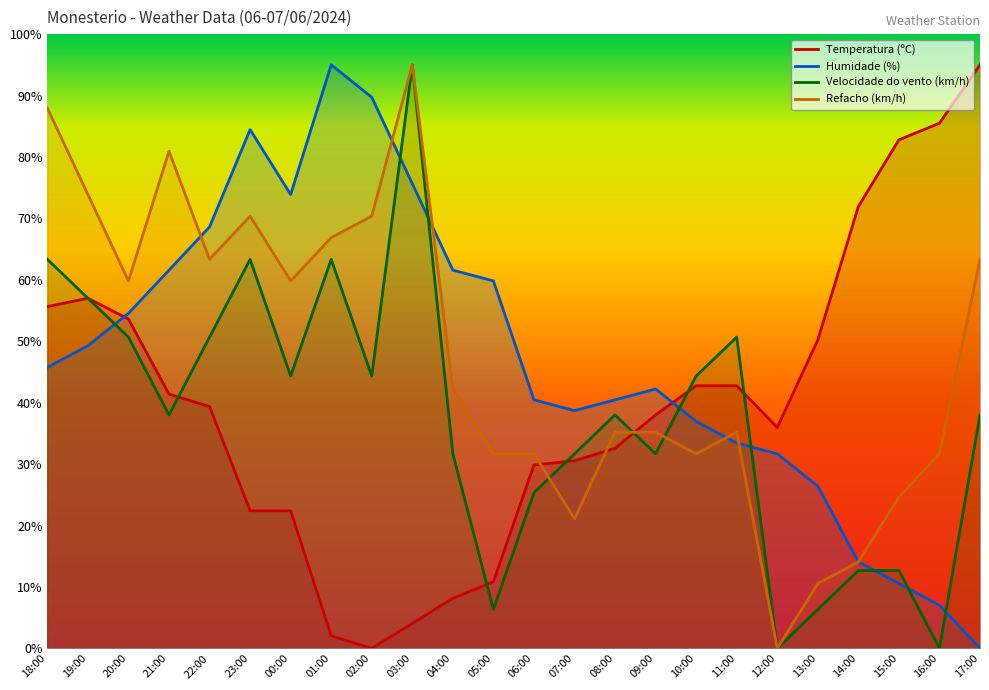

Reading left to right, list all the values displayed in this chart.

Temperatura (ºC): 55.6	57.0	53.6	41.4	39.4	22.4	22.4	2.0	0.0	4.1	8.1	10.9	29.9	30.5	32.6	38.0	42.8	42.8	36.0	50.2	71.9	82.8	85.5	95.0
Humidade (%): 45.7	49.3	54.5	61.6	68.6	84.4	73.9	95.0	89.7	75.6	61.6	59.8	40.5	38.7	40.5	42.2	36.9	33.4	31.7	26.4	14.1	10.6	7.0	0.0
Velocidade do vento (km/h): 63.3	57.0	50.7	38.0	50.7	63.3	44.3	63.3	44.3	95.0	31.7	6.3	25.3	31.7	38.0	31.7	44.3	50.7	0.0	6.3	12.7	12.7	0.0	38.0
Refacho (km/h): 88.0	73.9	59.8	80.9	63.3	70.4	59.8	66.9	70.4	95.0	42.2	31.7	31.7	21.1	35.2	35.2	31.7	35.2	0.0	10.6	14.1	24.6	31.7	63.3